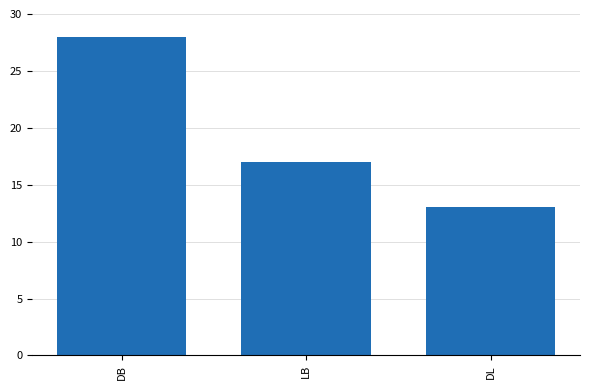

True or false: the data shows 4 at DL.

False